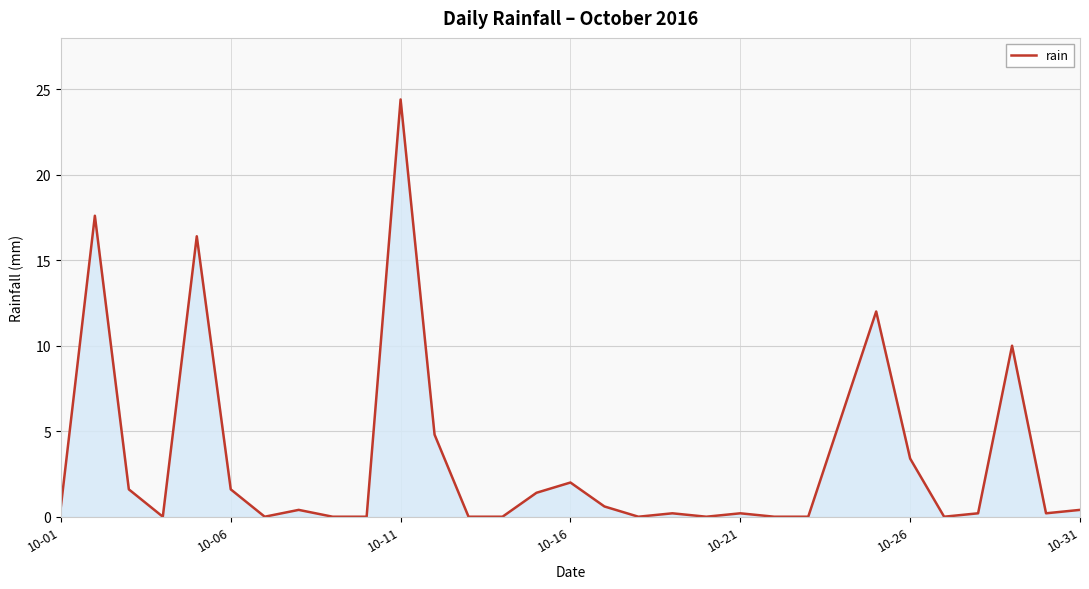

What is the greatest value displayed?

24.4